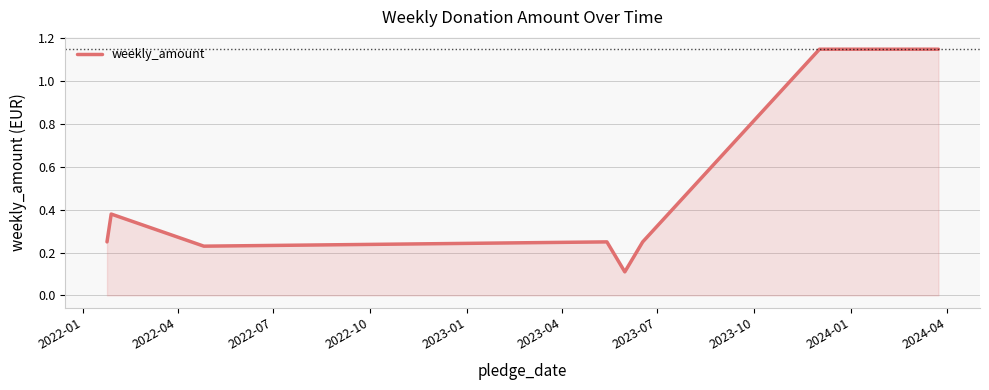

What is the difference between the maximum and minimum values?

1.0